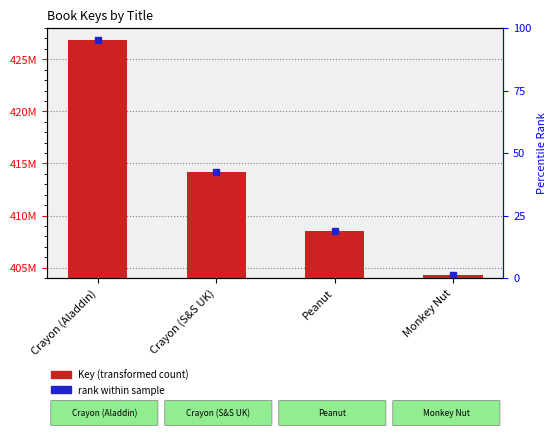

How many values are below 414201602?

2